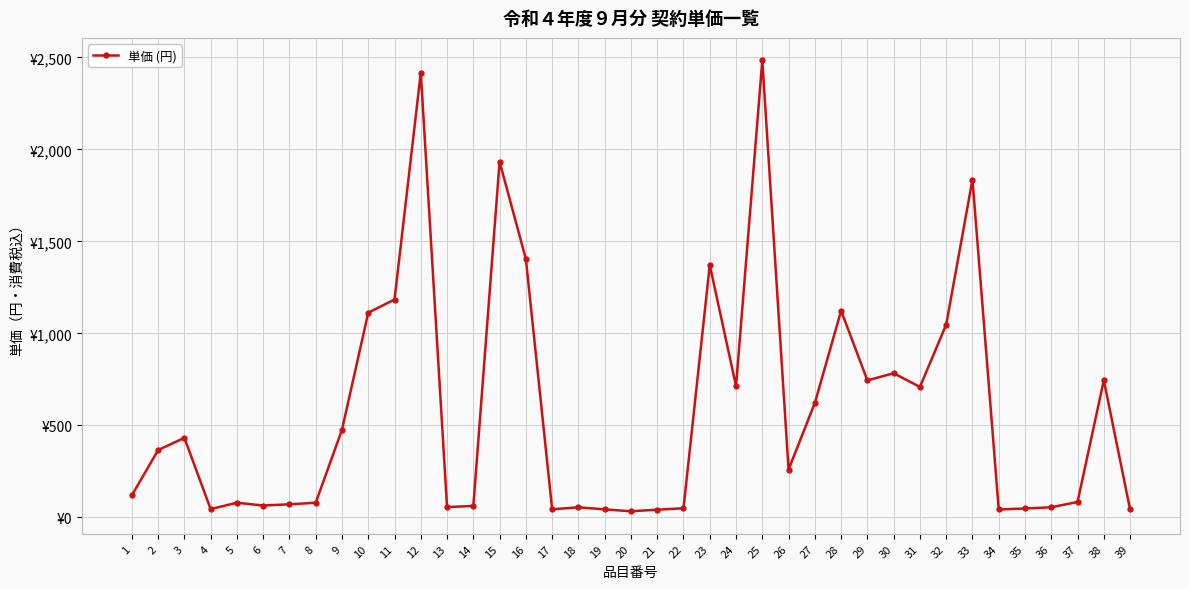

Which has a higher value, 33 or 6?

33